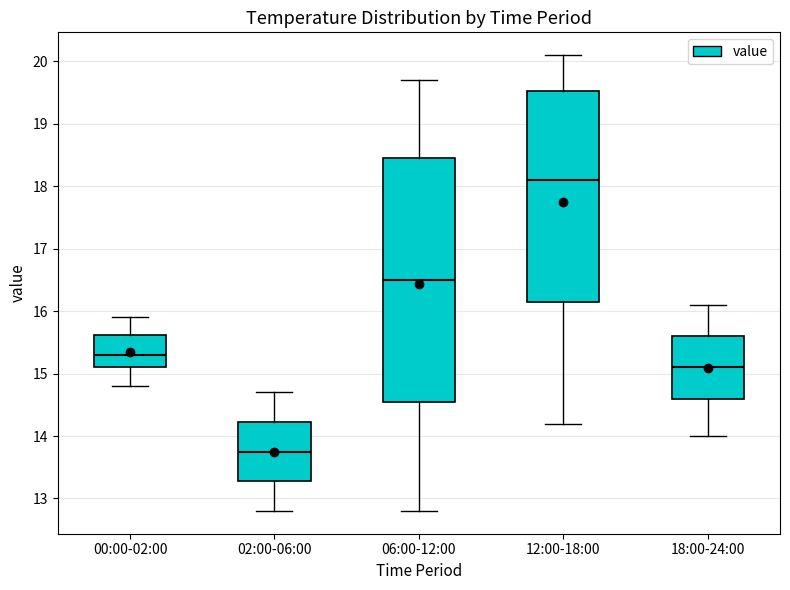

Reading left to right, transcribe this box plot: for each box, give where its median line is, the range the box spans, and where its two whiskers end, as read against the y-axis. The values are not printed on the chart, so give them approximately, as read against the axis.

00:00-02:00: median 15.3, box 15.1 to 15.6, whiskers 14.8 to 15.9
02:00-06:00: median 13.8, box 13.3 to 14.2, whiskers 12.8 to 14.7
06:00-12:00: median 16.5, box 14.6 to 18.5, whiskers 12.8 to 19.7
12:00-18:00: median 18.1, box 16.2 to 19.5, whiskers 14.2 to 20.1
18:00-24:00: median 15.1, box 14.6 to 15.6, whiskers 14.0 to 16.1